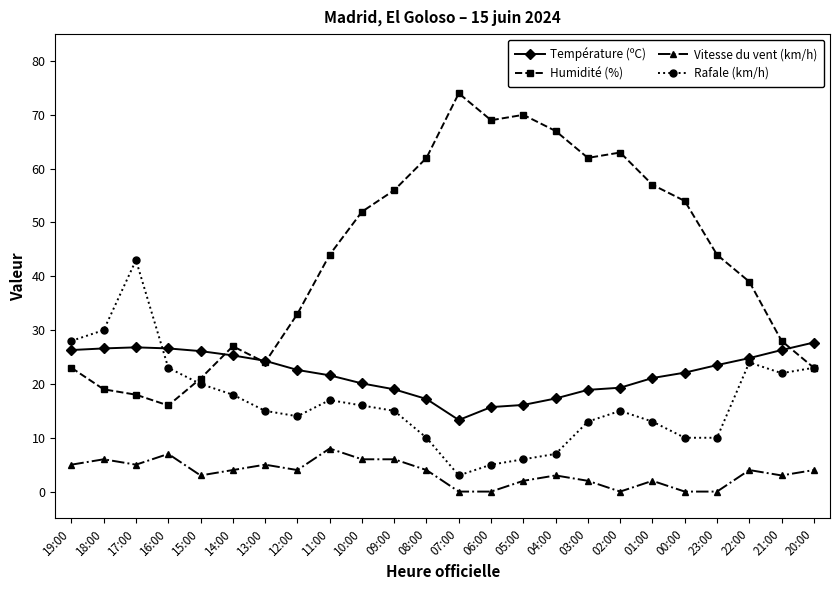

At which category does Humidité (%) reach its first local valley?

16:00